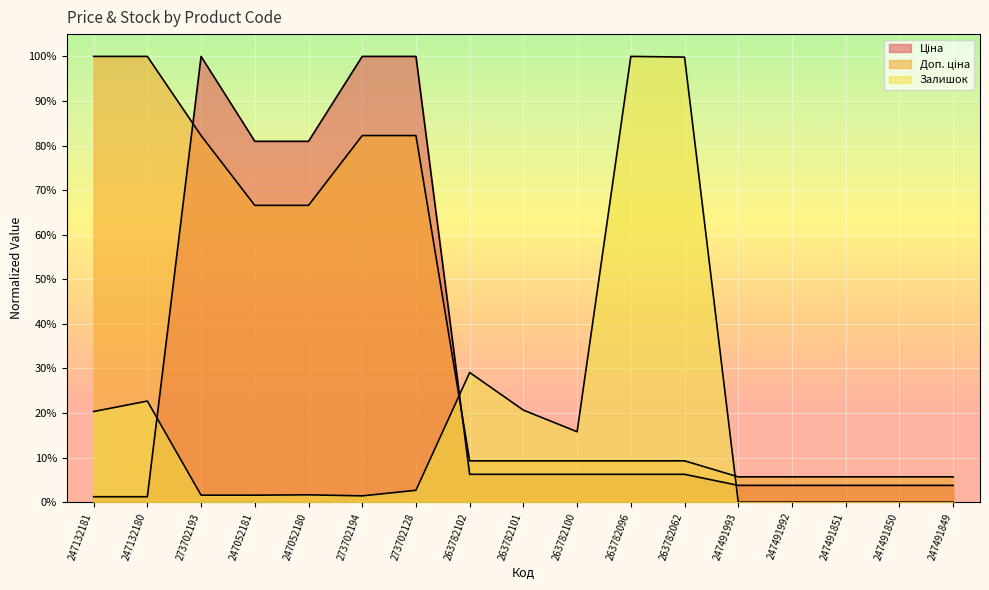

The Доп. ціна series shows 0.1 at 263782100. True or false?

True